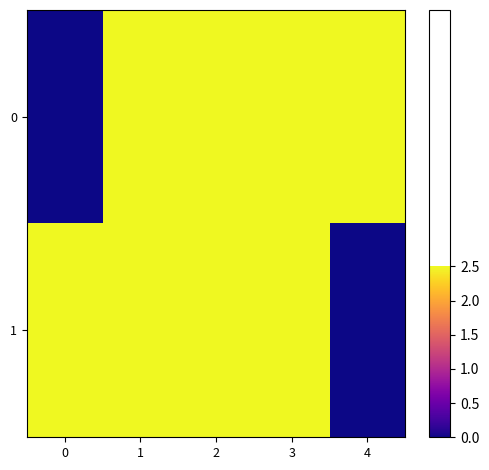

Which has a higher value, 1 or 4?

1